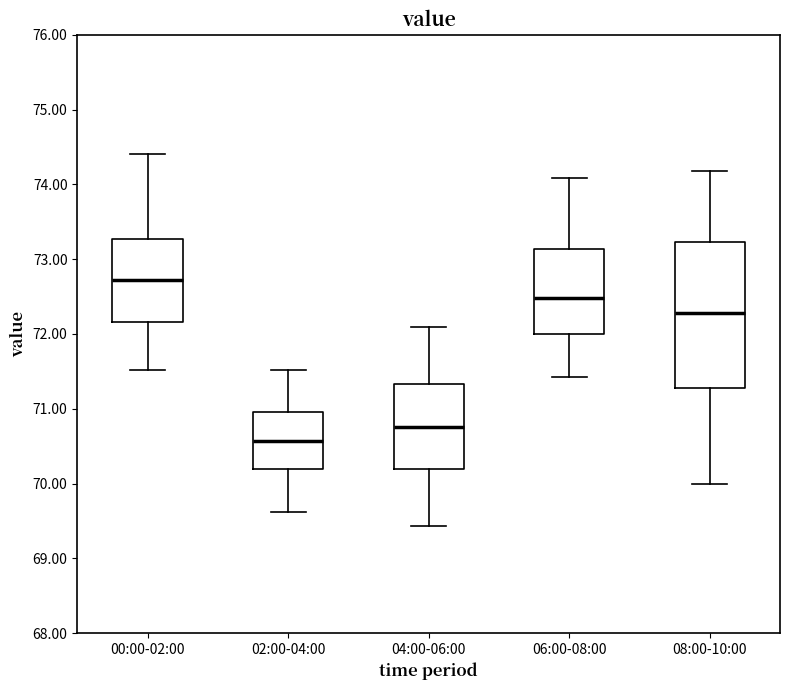

Which box has the highest median line?

00:00-02:00